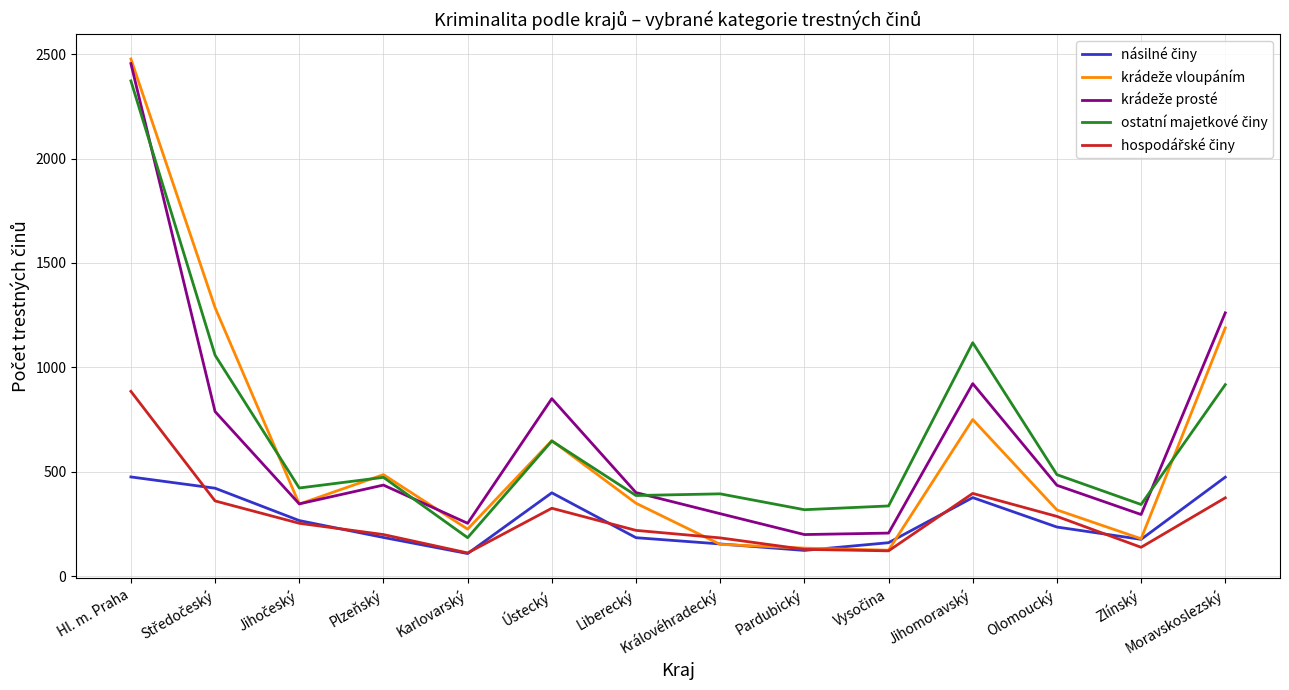

What is the spread (max minus min) of values at Olomoucký?

251